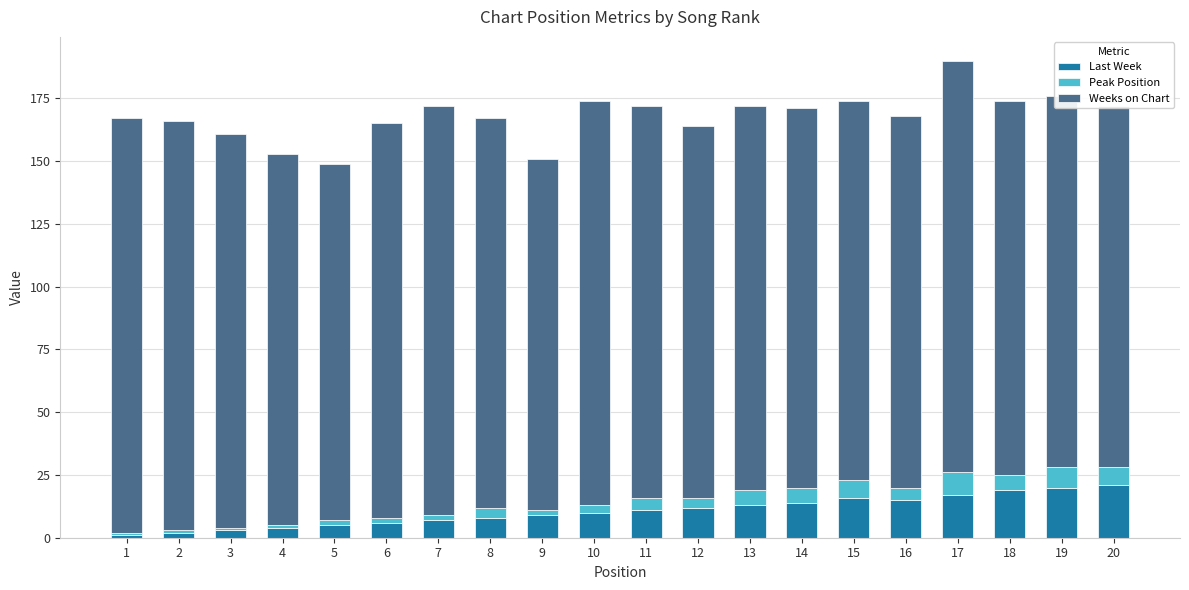

True or false: Last Week has a value of 12 at 12.

True